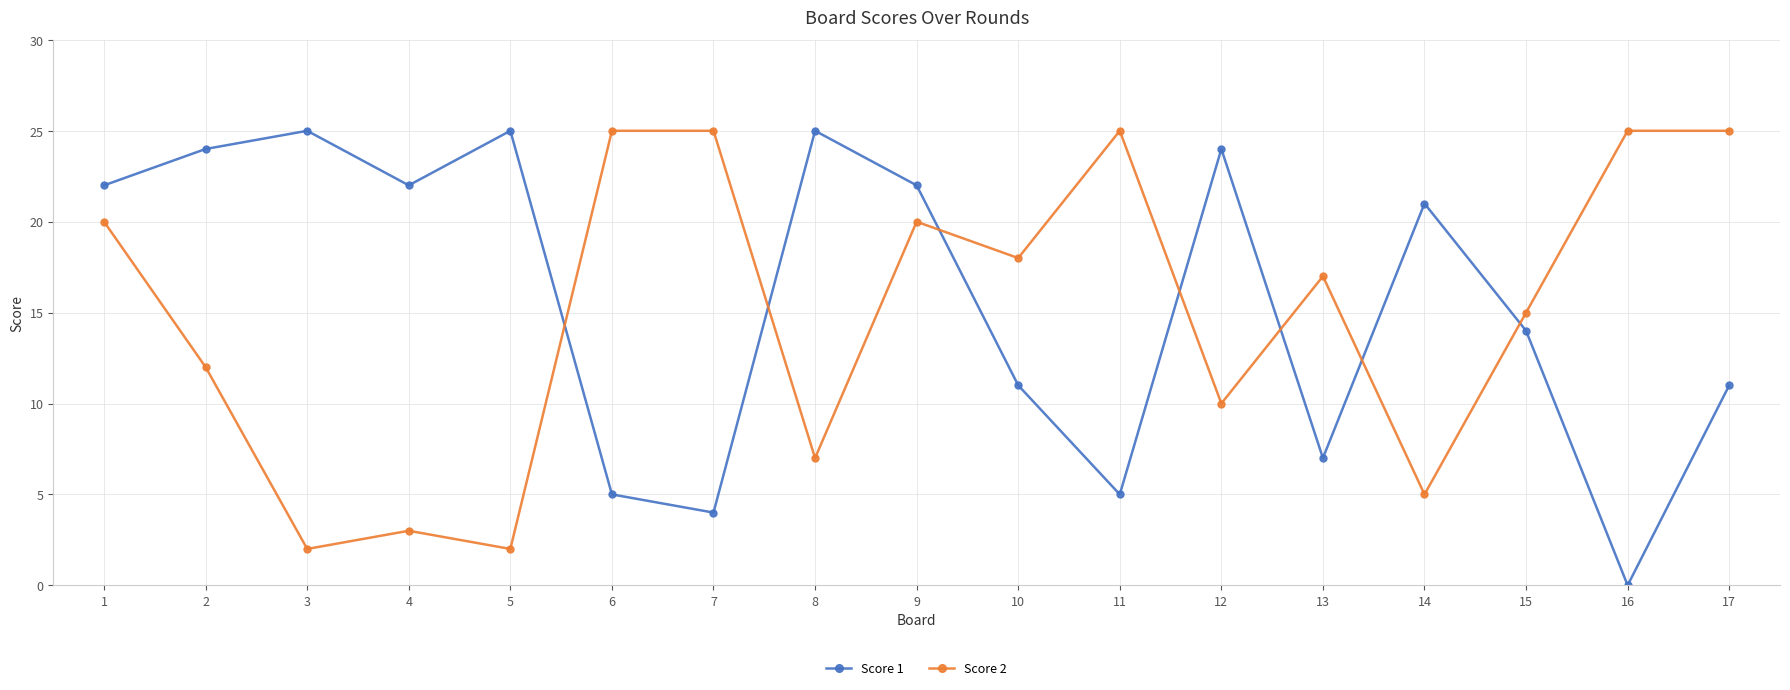

Does the chart display data point markers on the line(s)?

Yes